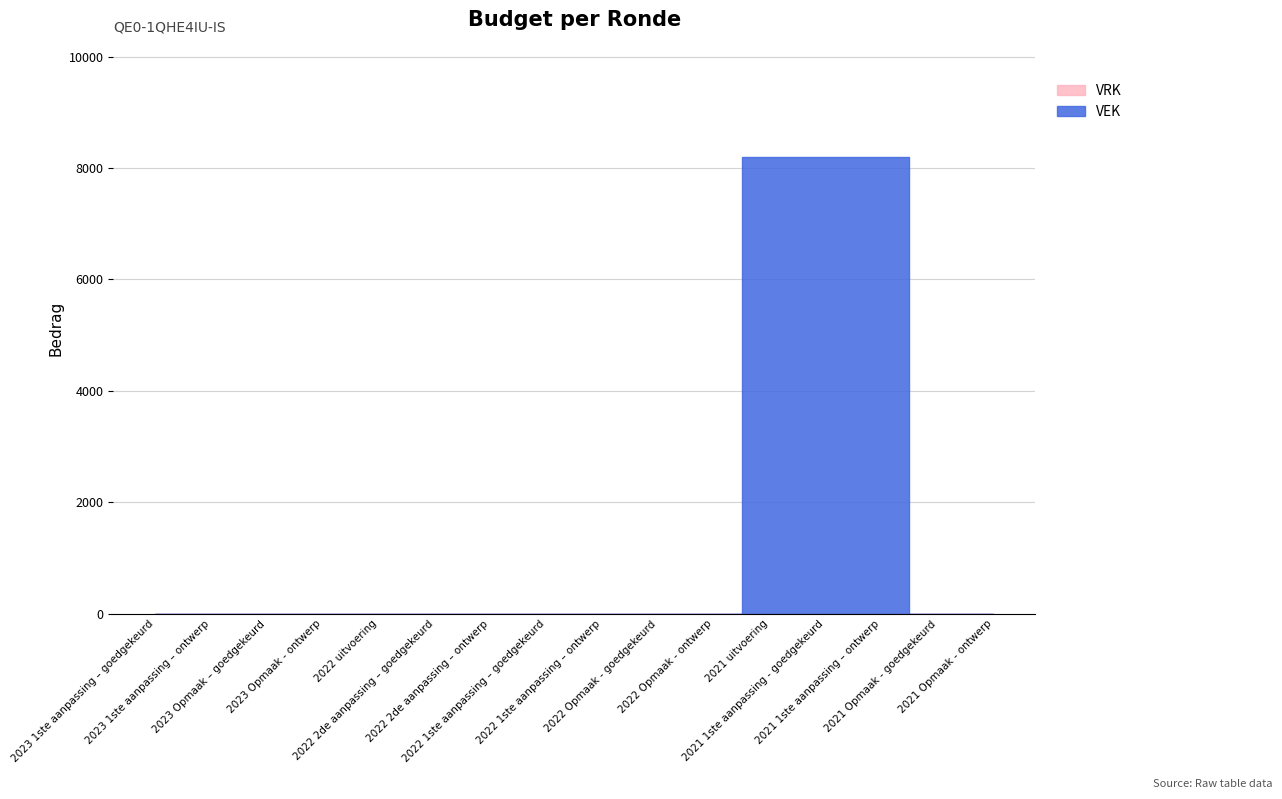

What is the label of the 15th point from the left?

2021 Opmaak - goedgekeurd